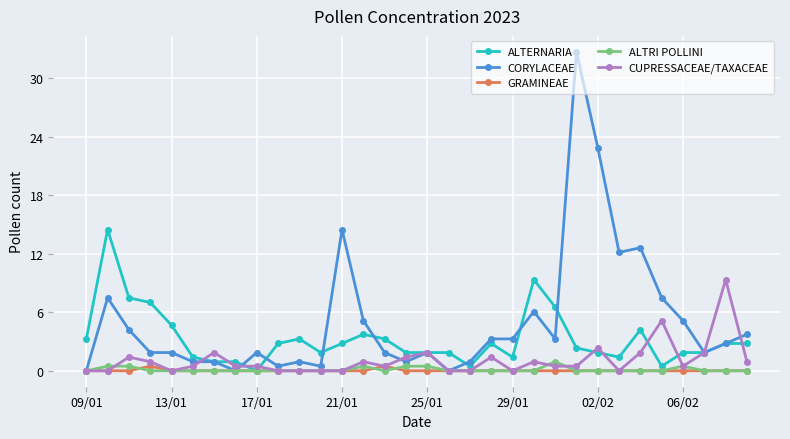

Which series has the largest total across all categories?

CORYLACEAE